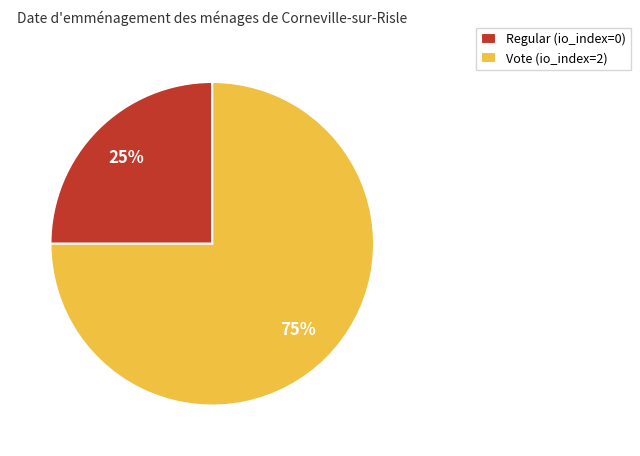

How many slices are in this pie chart?

2